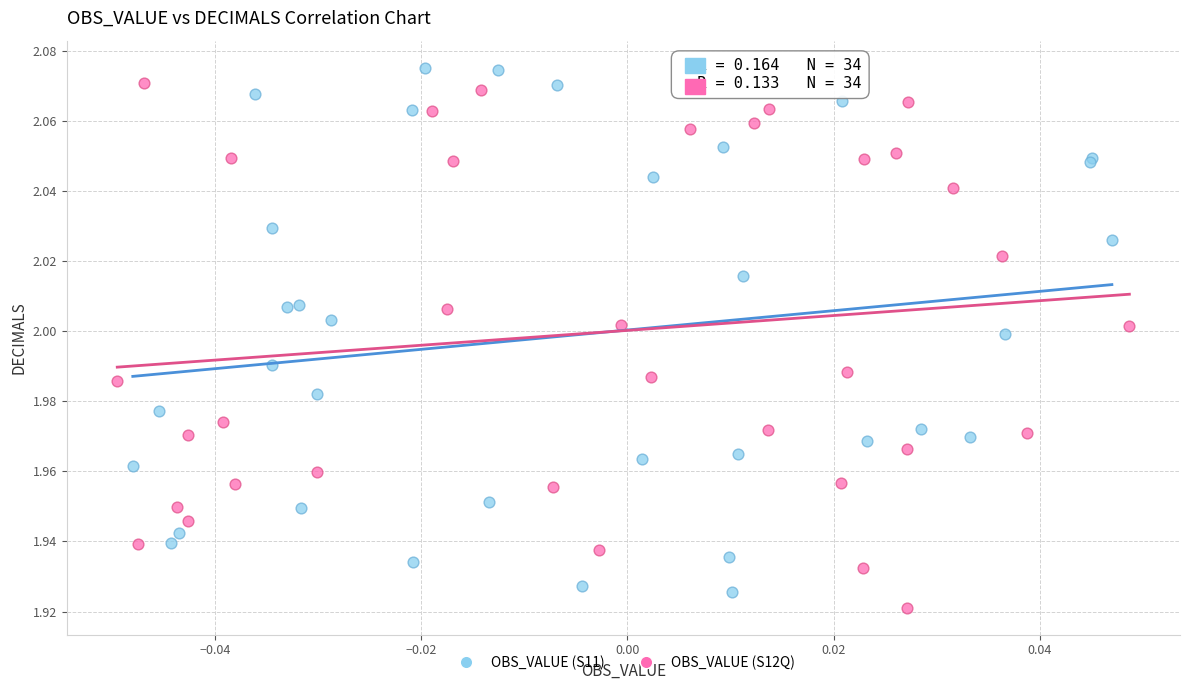

What are all the series names shown in the legend?

OBS_VALUE (S11), OBS_VALUE (S12Q)